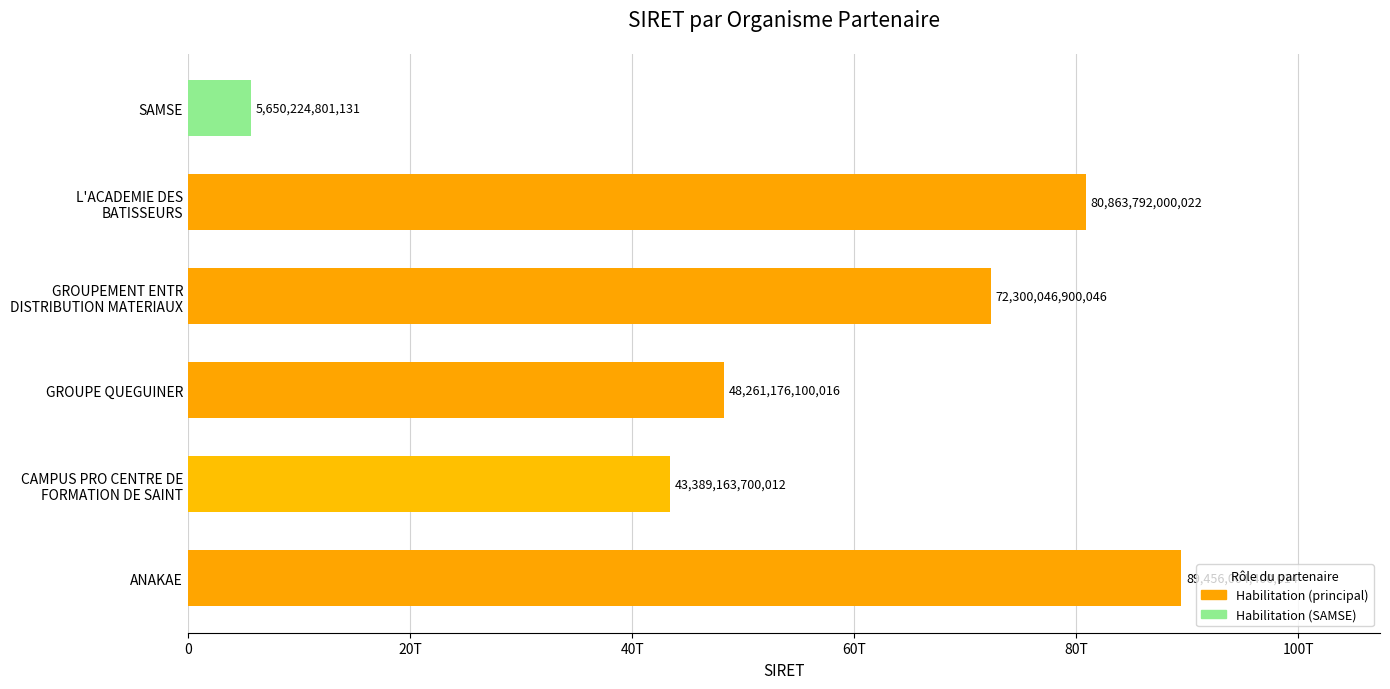

List the labels in order of value, largest first.

ANAKAE, L'ACADEMIE DES
BATISSEURS, GROUPEMENT ENTR
DISTRIBUTION MATERIAUX, GROUPE QUEGUINER, CAMPUS PRO CENTRE DE
FORMATION DE SAINT, SAMSE